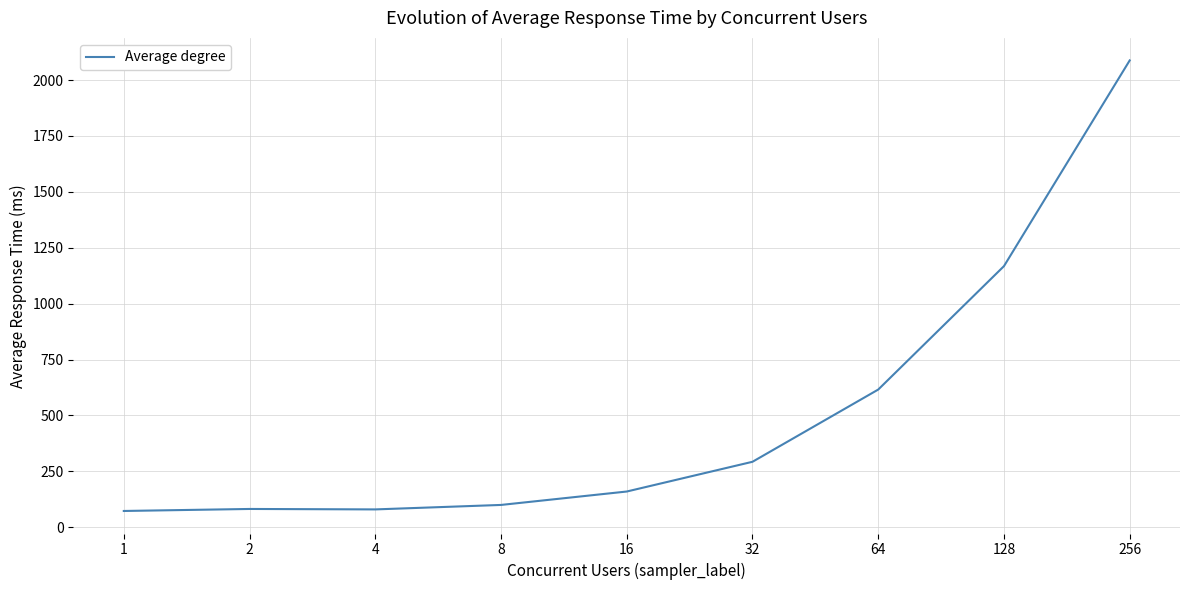

Is it true that the value at 128 is 1168?

True